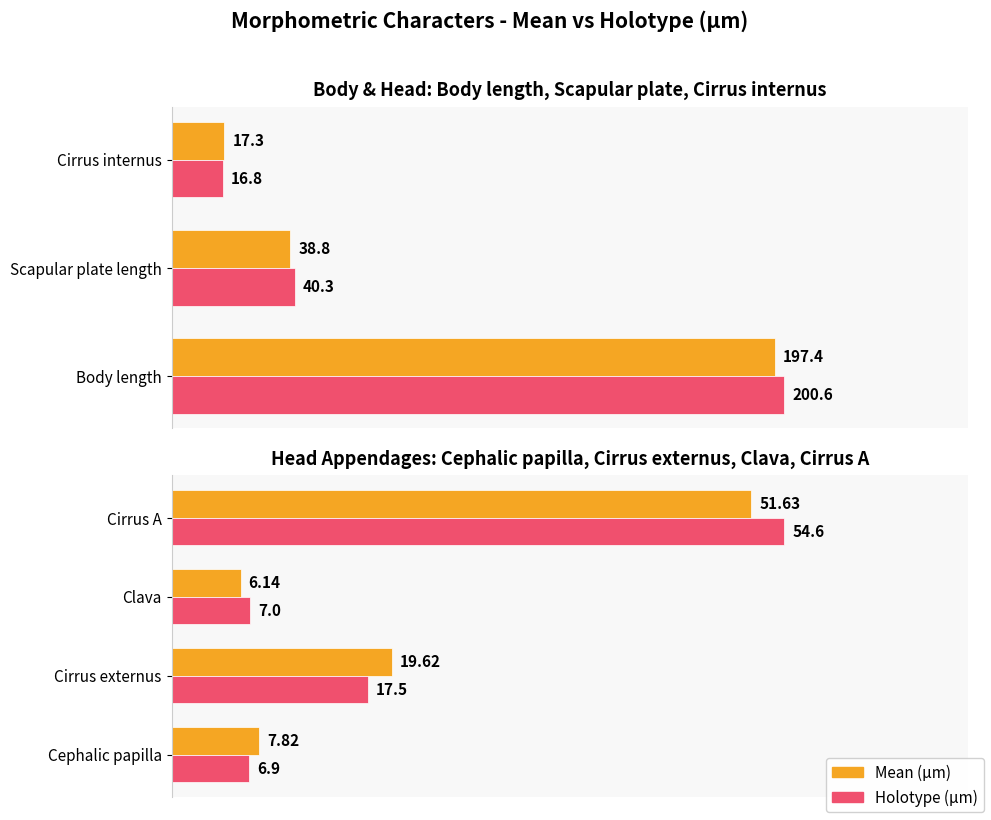

The value of Holotype (µm) at Clava is 11.3. True or false?

False